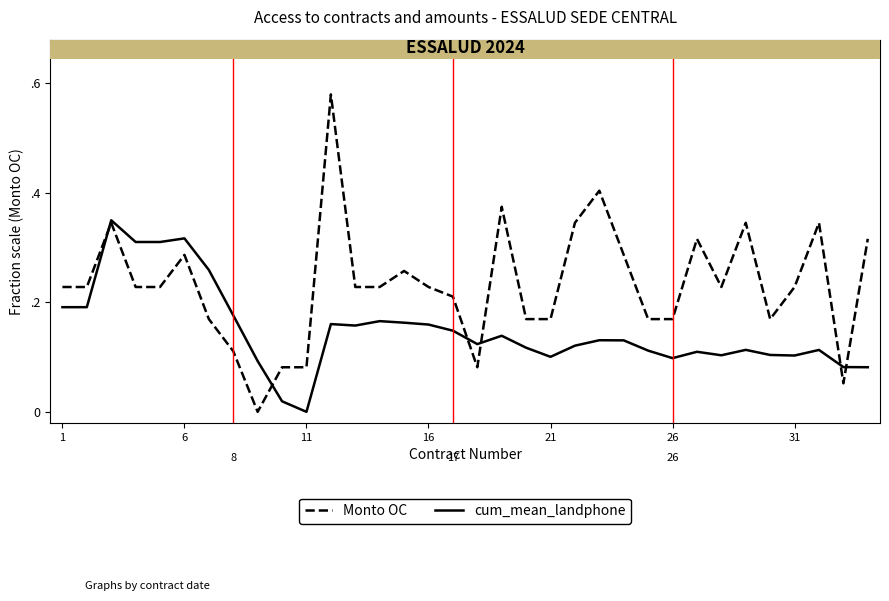

At how many categories does at least one series exceed 0?

34